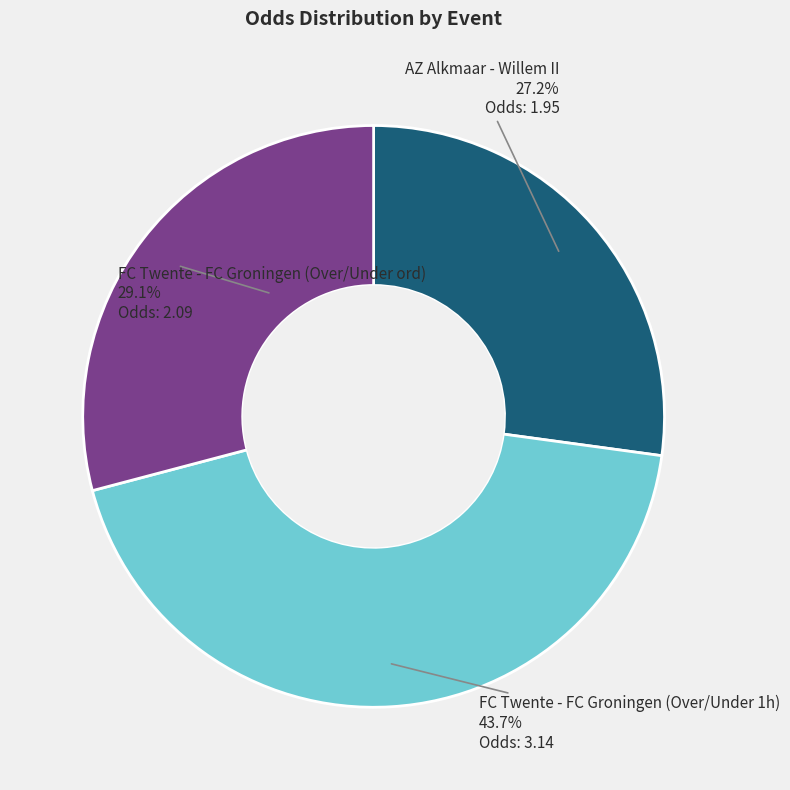

What is the largest slice in the pie chart?

FC Twente - FC Groningen (Over/Under 1h)